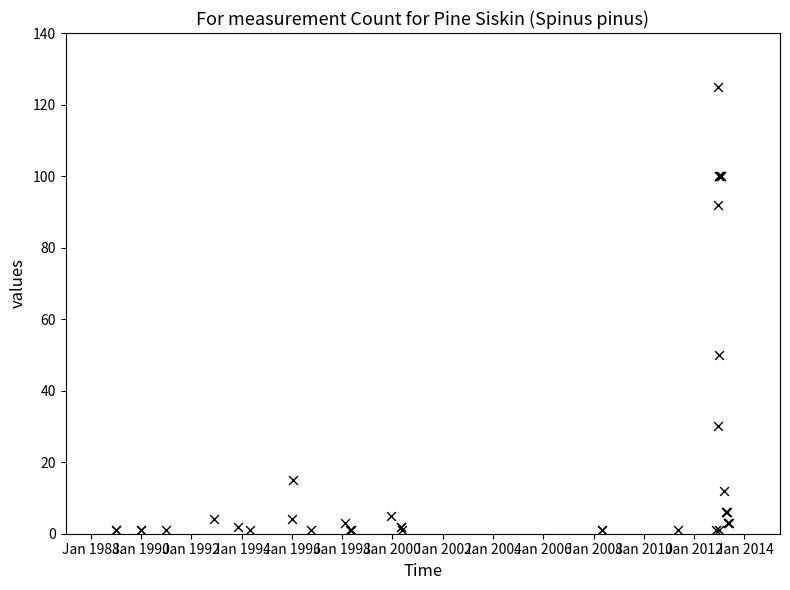

What Y value in the scatter plot is closest to 63?

50